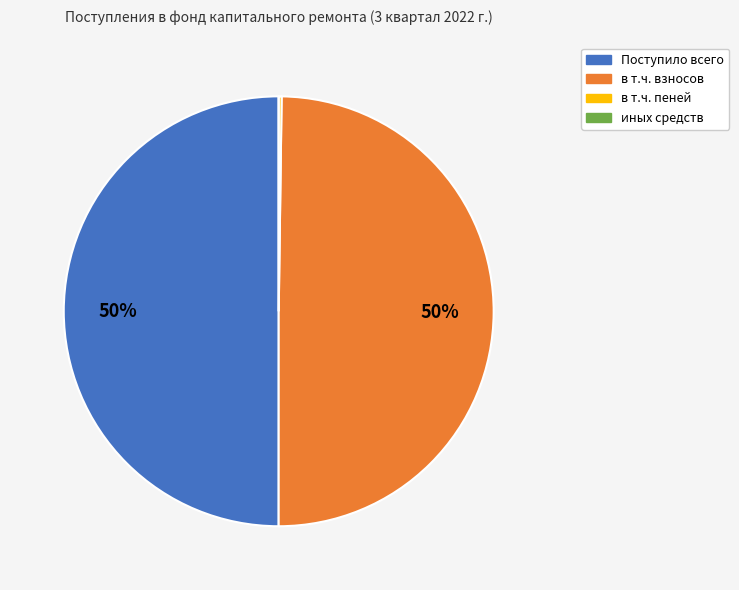

What is the ratio of the value at в т.ч. взносов to the value at Поступило всего?

1.0